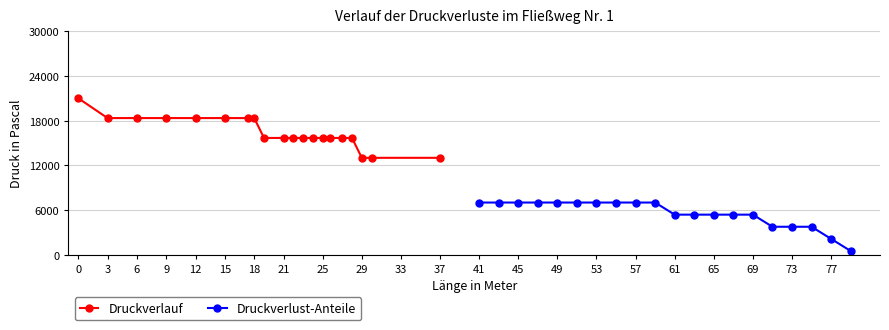

True or false: Druckverlust-Anteile and Druckverlauf intersect in this chart.

False